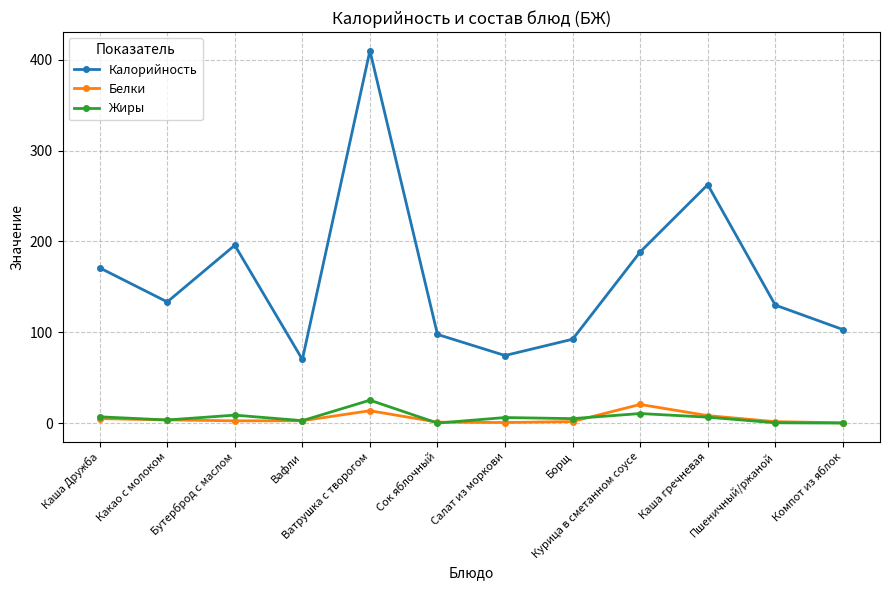

What is the label of the 10th point from the left?

Каша гречневая